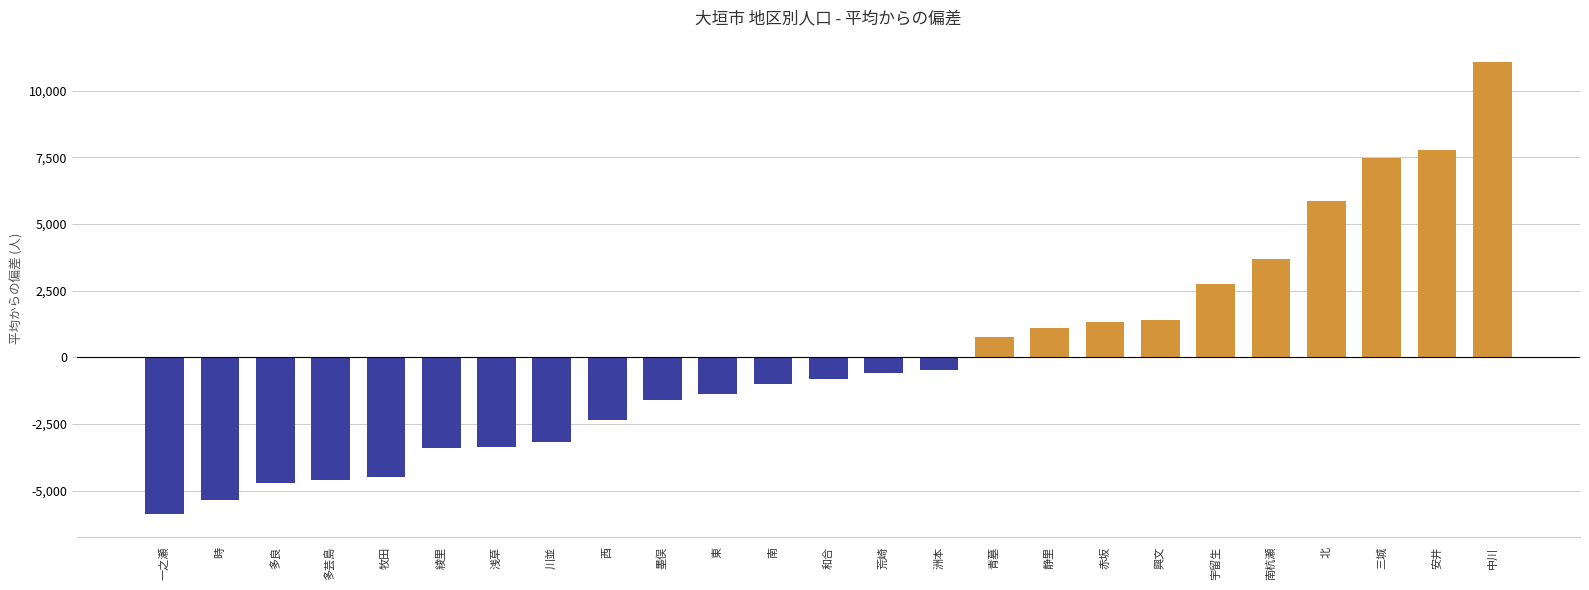

How many values are above zero?

10